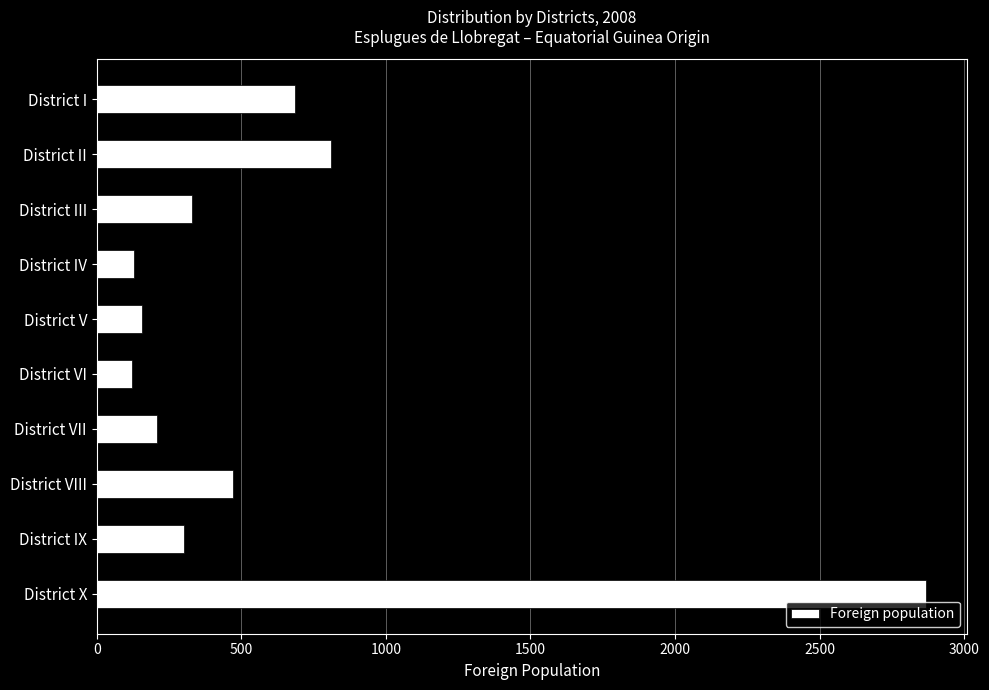

What is the value of the 4th bar from the top?

128